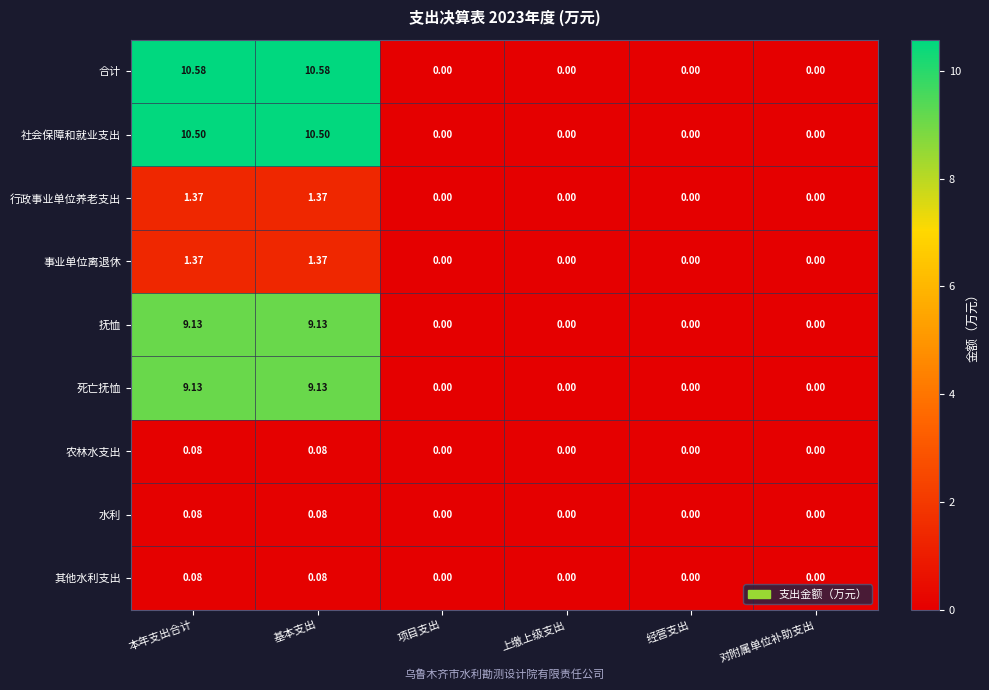

Is the value of 社会保障和就业支出 at 项目支出 greater than the value of 死亡抚恤 at 本年支出合计?

No